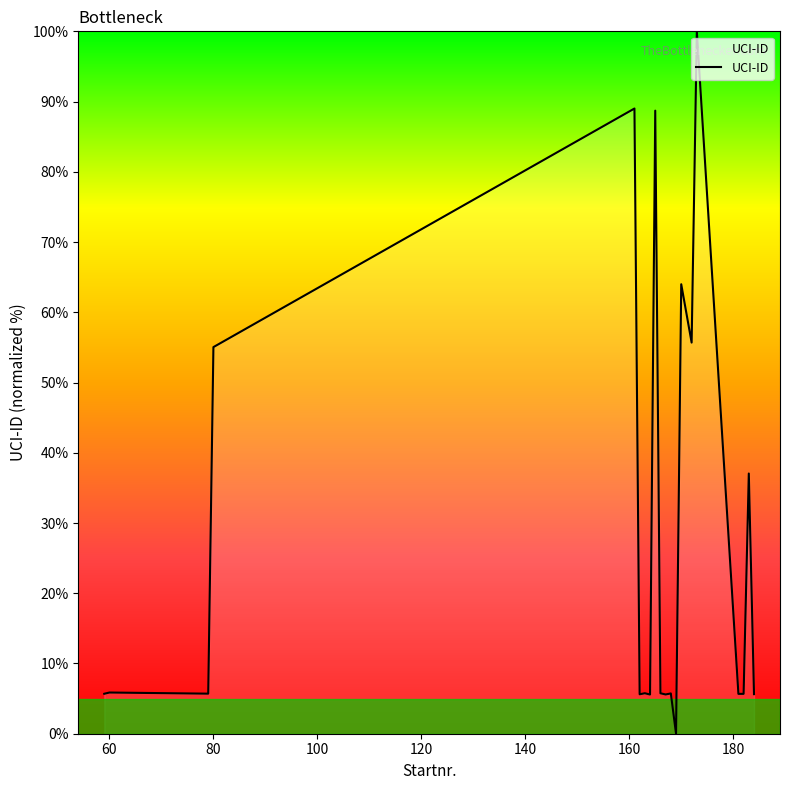

What is the maximum value shown in the chart?

100.0